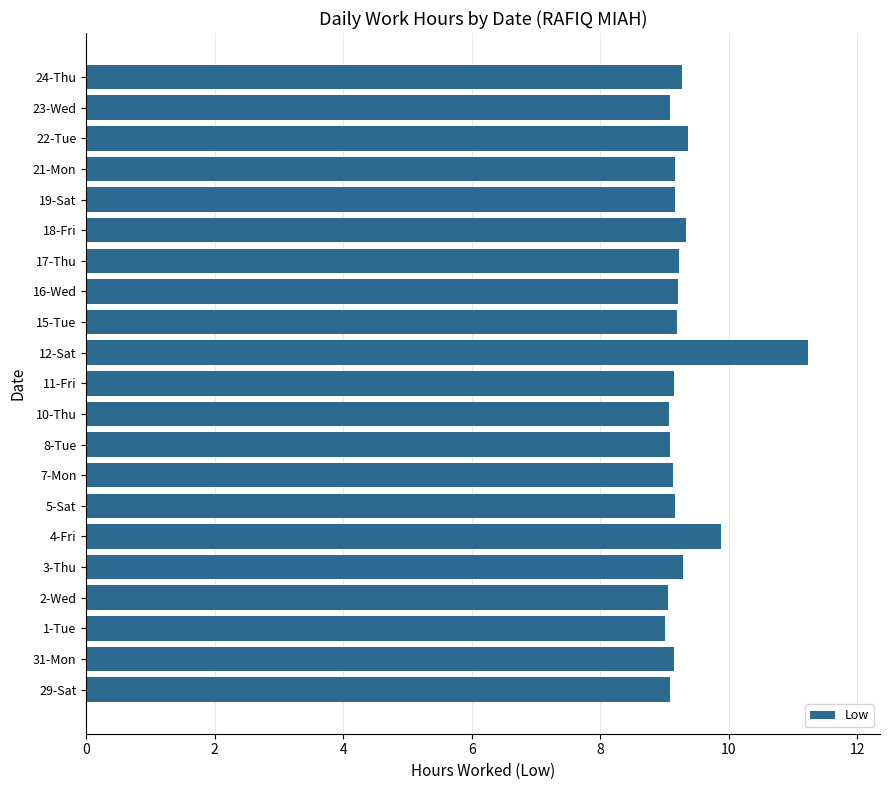

What is the ratio of the value at 17-Thu to the value at 24-Thu?

1.0